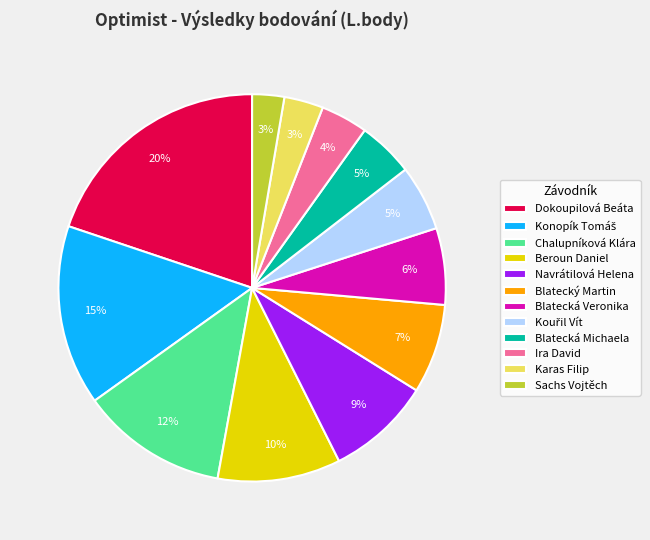

Which slice is the largest?

Dokoupilová Beáta